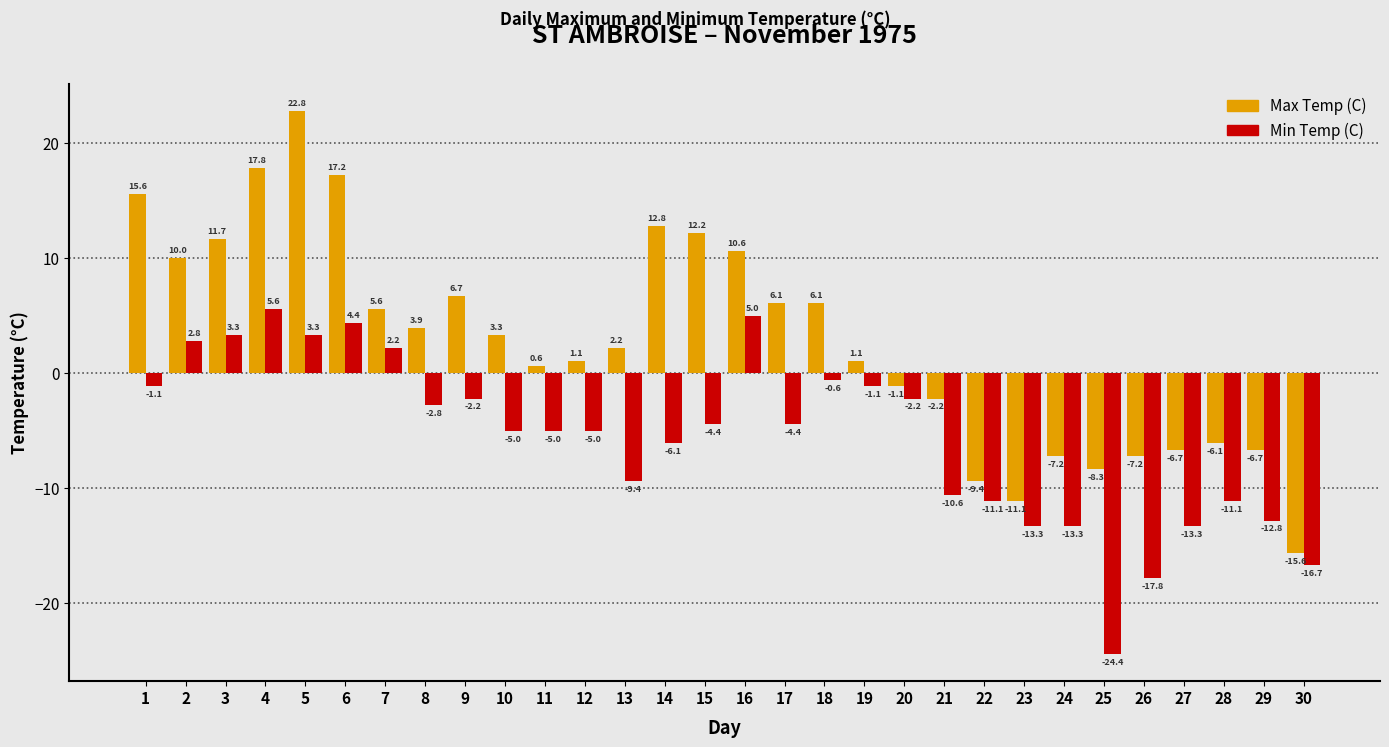

The Max Temp (C) series shows 1.1 at 19. True or false?

True